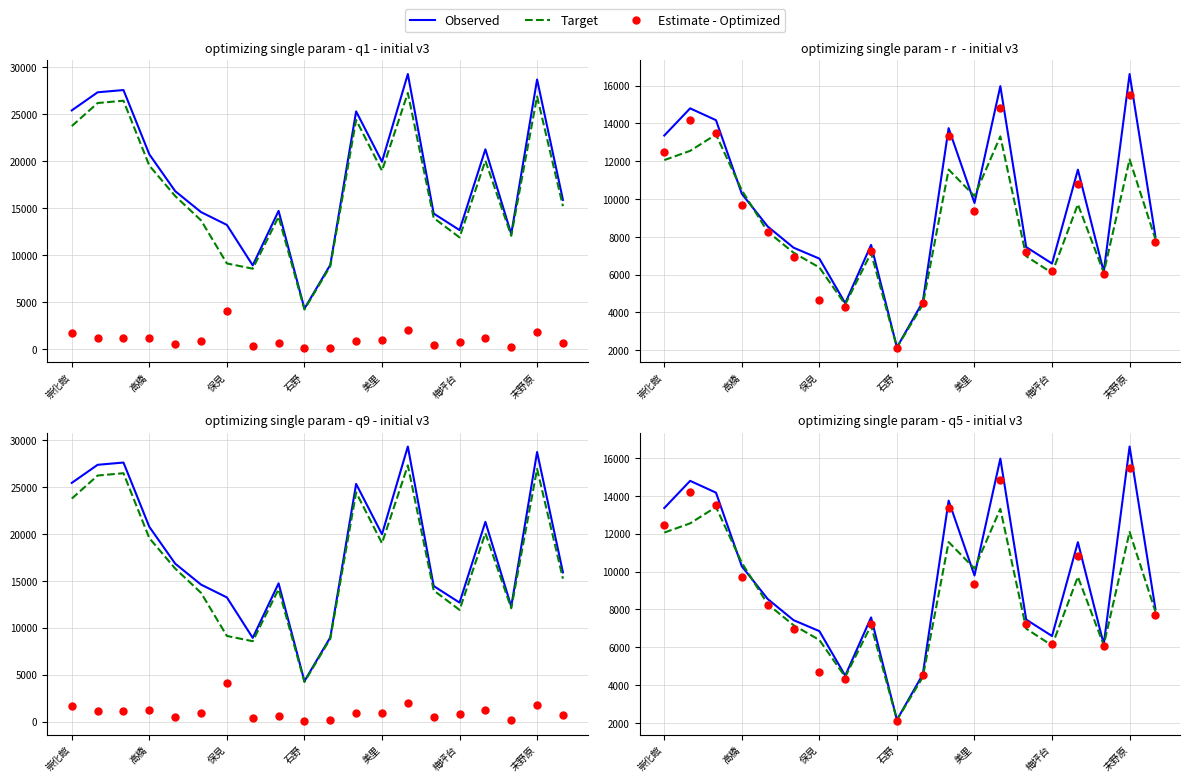

At how many categories does at least one series exceed 10011?

17